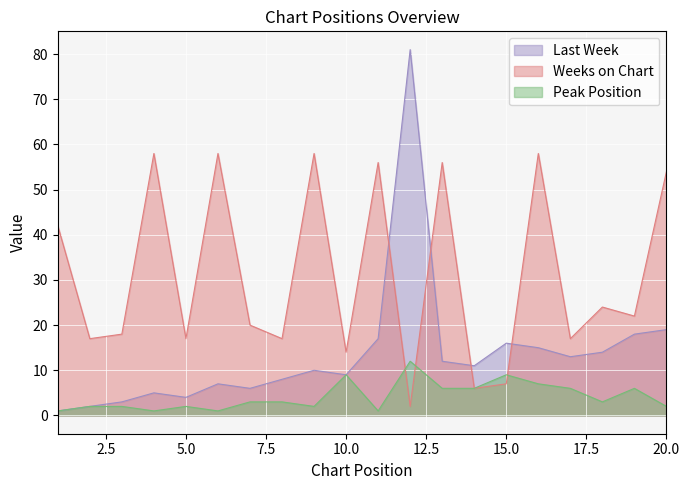

Which series has the widest spread of values?

Last Week